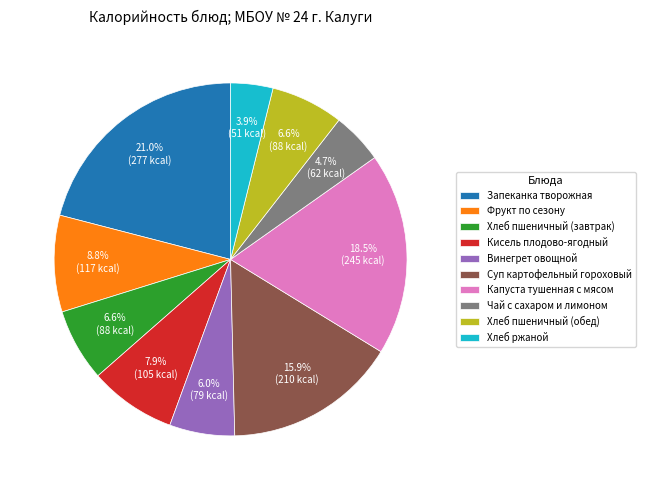

How many slices are in this pie chart?

10